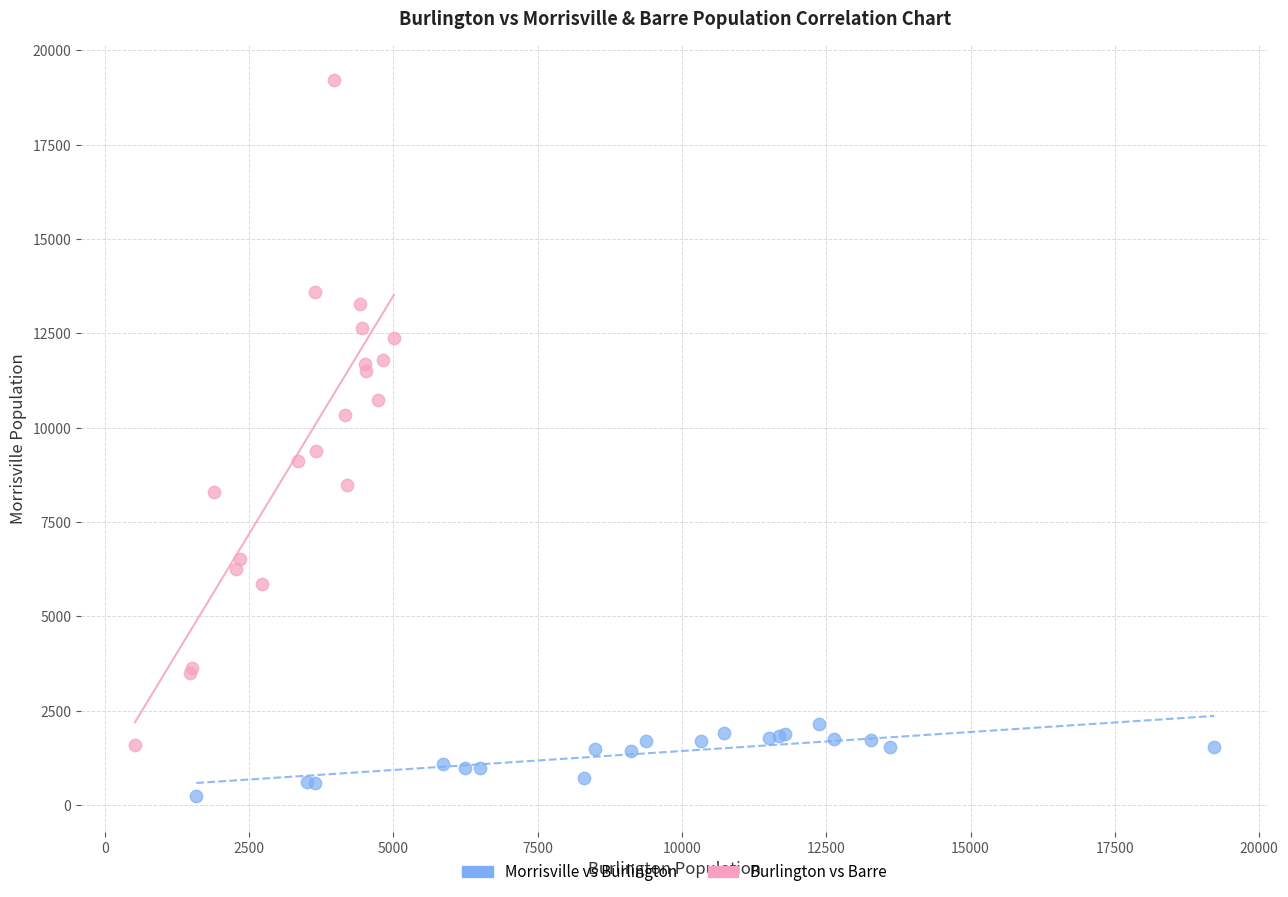

Which series reaches the maximum Y coordinate?

Burlington vs Barre